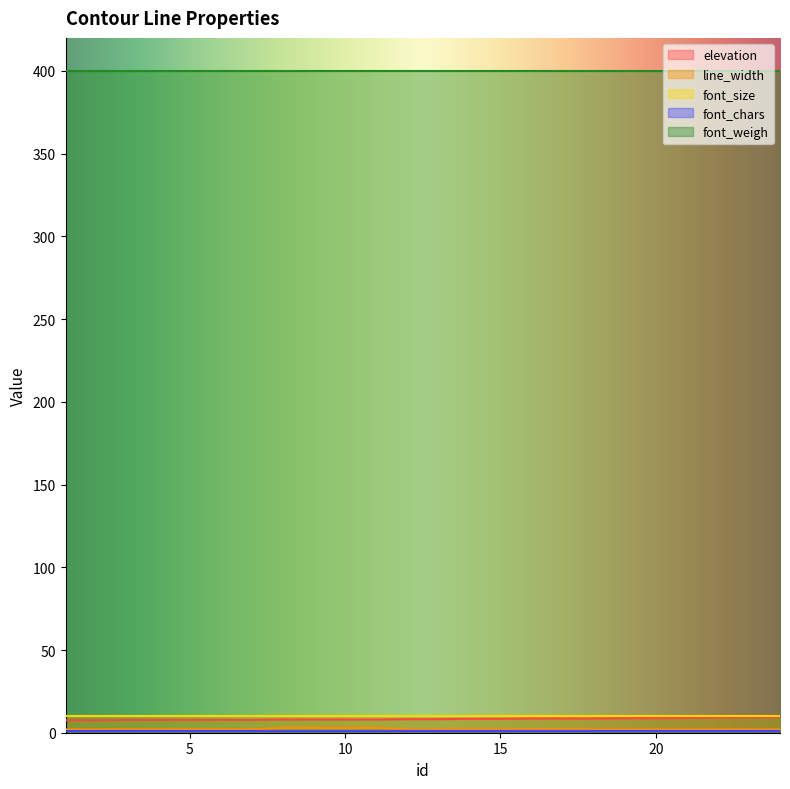

What is the sum of all elevation values?

199.8